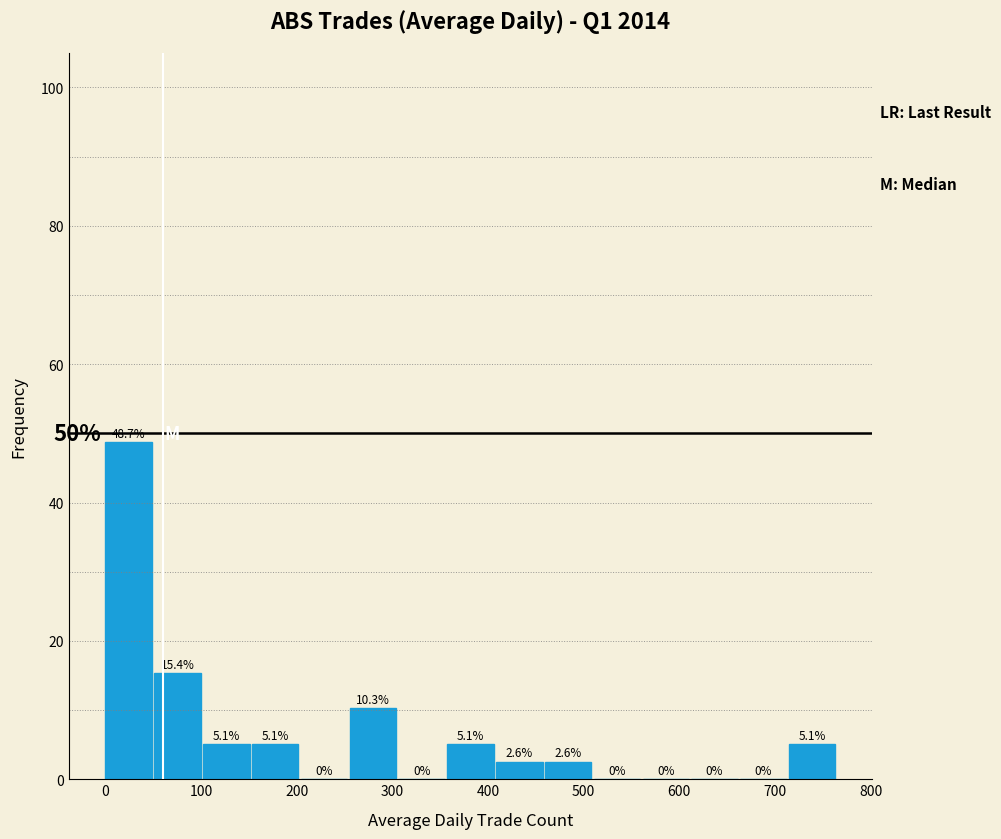

Reading left to right, transcribe this chart: for each bar, give the range it covers on the x-axis and its height. The bar edges are not printed on the chart, so give them approximately, as read against the axis.

0 to 50: 48.7
50 to 100: 15.4
100 to 150: 5.1
150 to 200: 5.1
200 to 260: 0.0
260 to 310: 10.3
310 to 360: 0.0
360 to 410: 5.1
410 to 460: 2.6
460 to 510: 2.6
510 to 560: 0.0
560 to 610: 0.0
610 to 660: 0.0
660 to 710: 0.0
710 to 770: 5.1